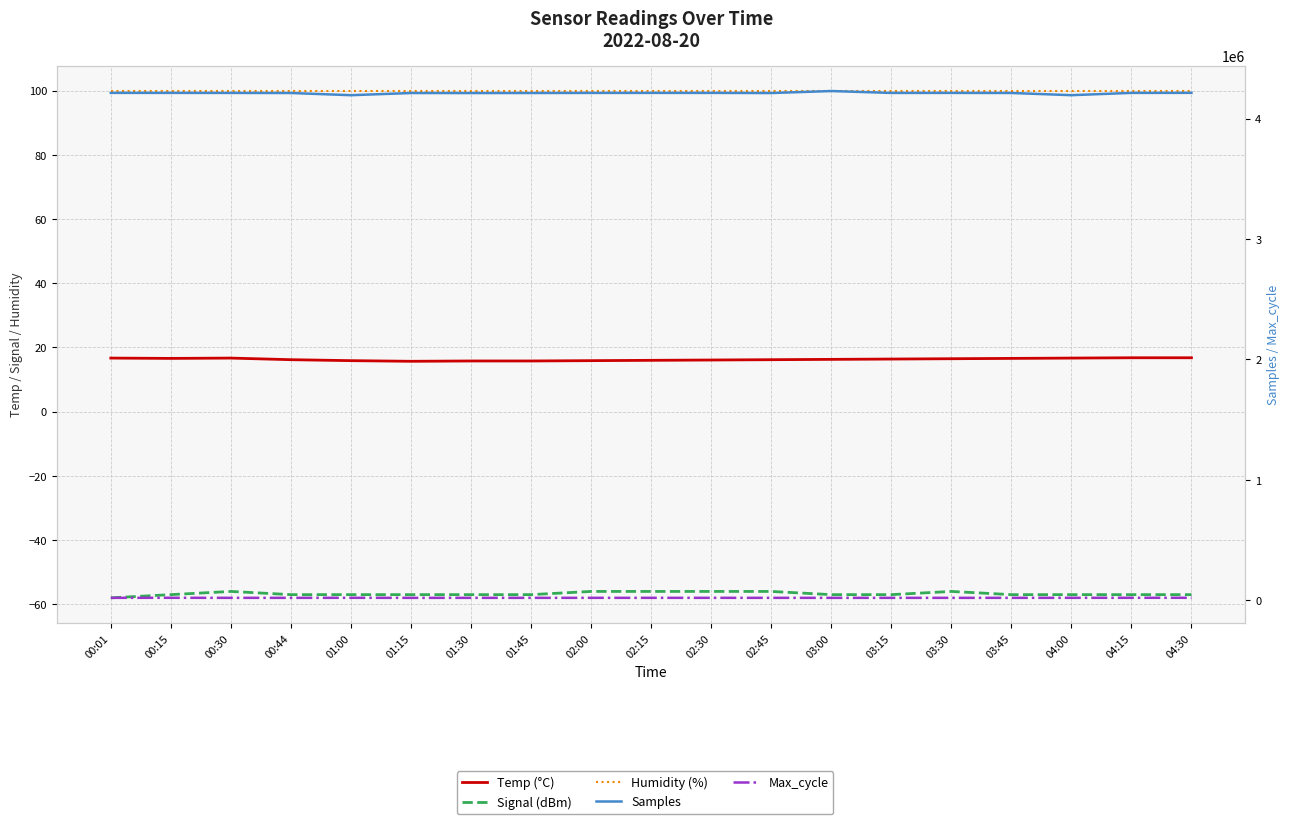

How many interior local valleys does the Temp (°C) series have?

2